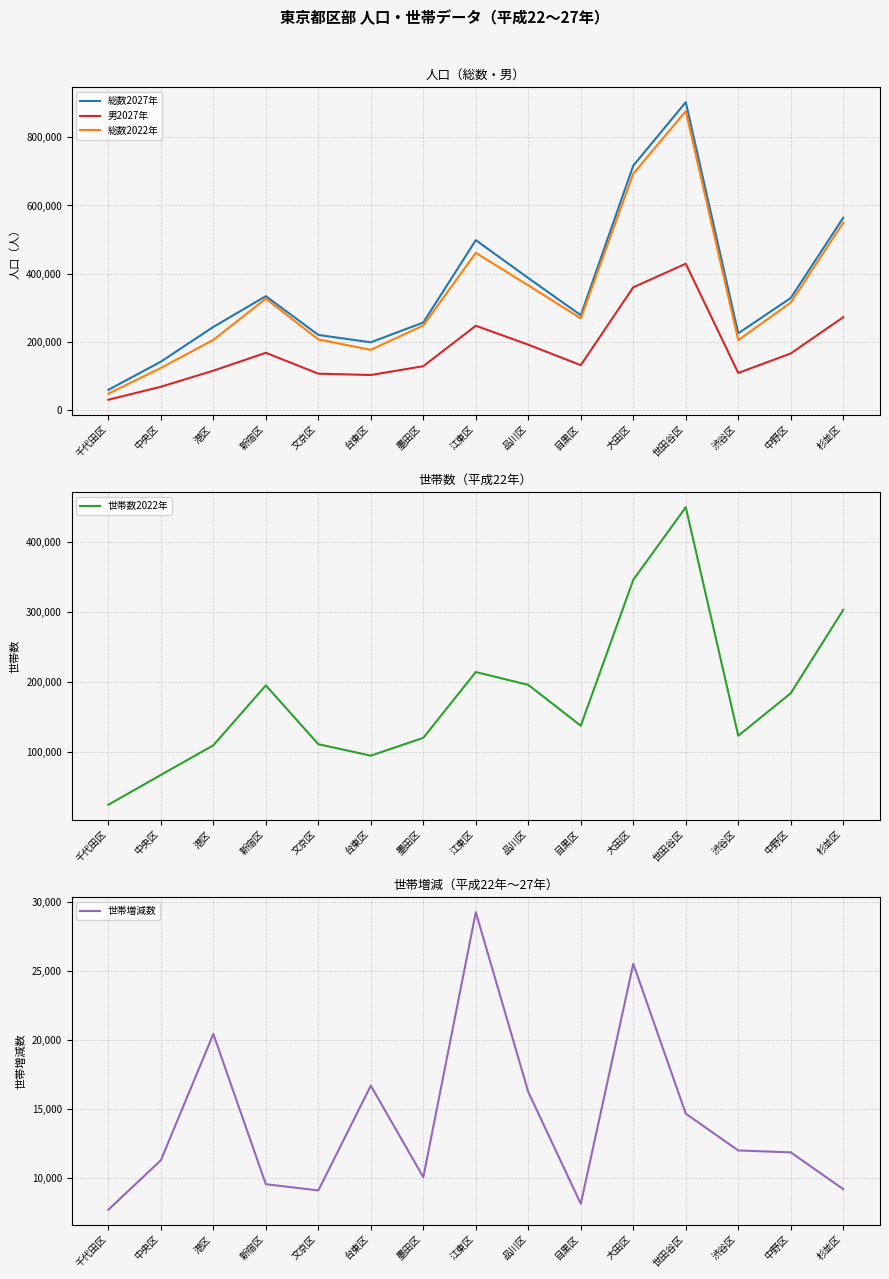

How many distinct data groups are displayed?

5